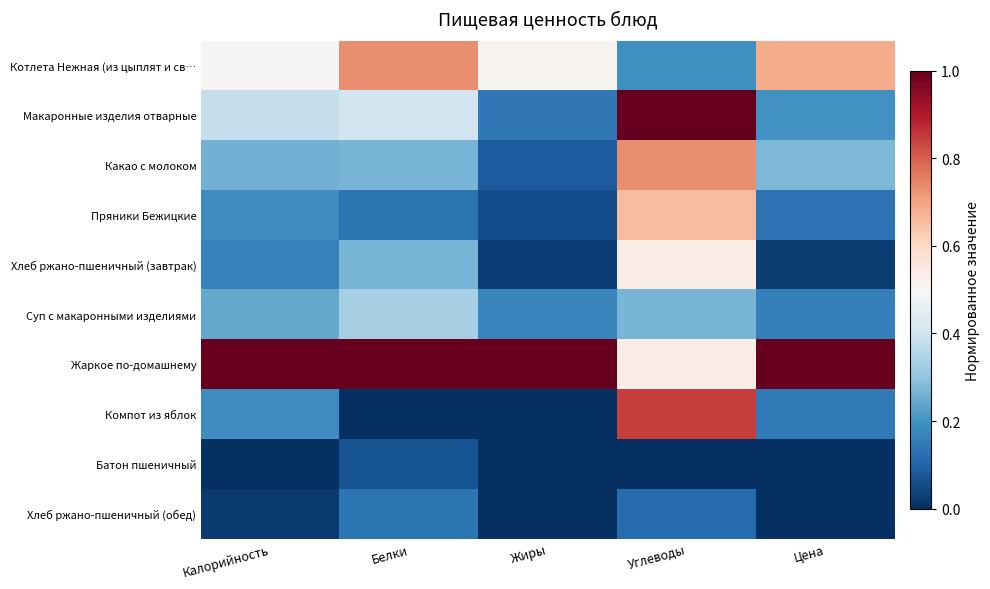

At how many categories does at least one series exceed 0?

5